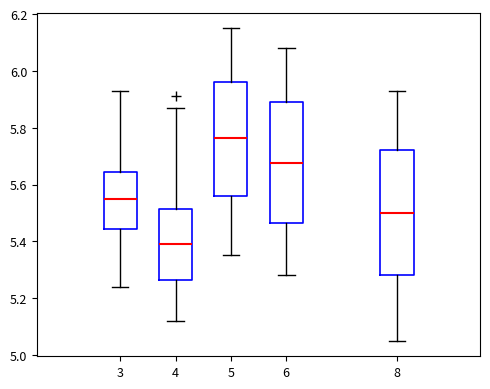

Reading left to right, read every box against the y-axis: the position of its median line, the range the box covers, and the ends of its whiskers. The values are not printed on the chart, so give them approximately, as read against the axis.

3: median 5.56, box 5.44 to 5.64, whiskers 5.24 to 5.94
4: median 5.40, box 5.26 to 5.52, whiskers 5.12 to 5.88
5: median 5.76, box 5.56 to 5.96, whiskers 5.36 to 6.16
6: median 5.68, box 5.46 to 5.90, whiskers 5.28 to 6.08
8: median 5.50, box 5.28 to 5.72, whiskers 5.06 to 5.94